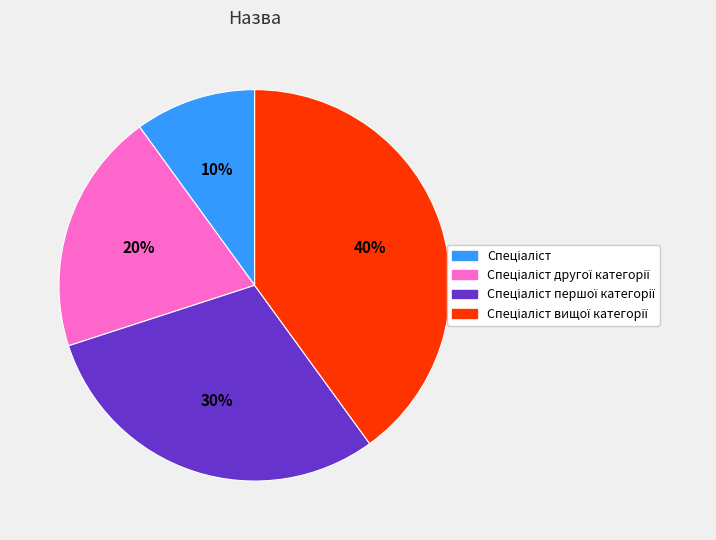

Is there any slice that represents more than half of the pie?

No